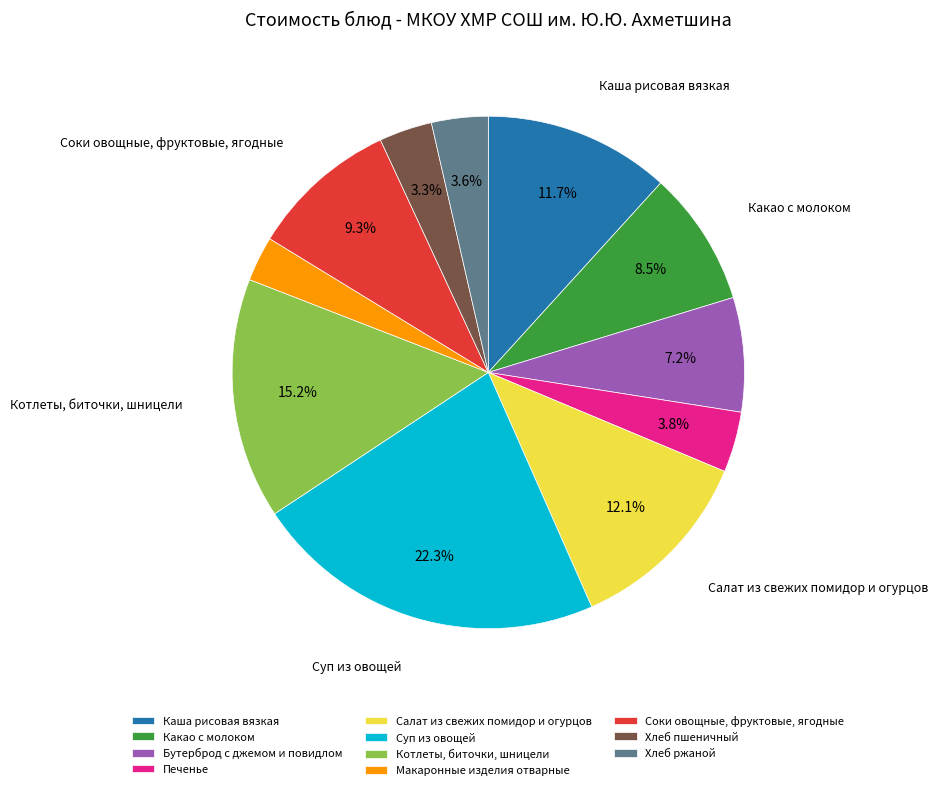

Count the number of slices in the pie.

11